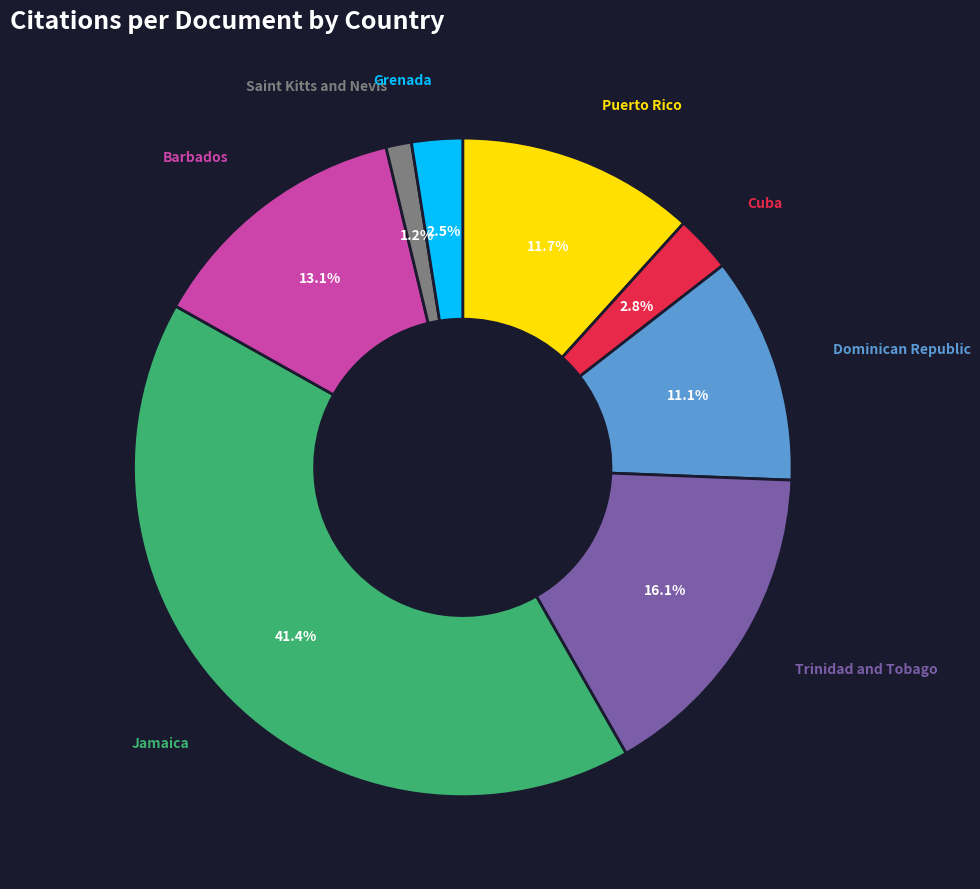

Is Barbados the majority of the pie?

No